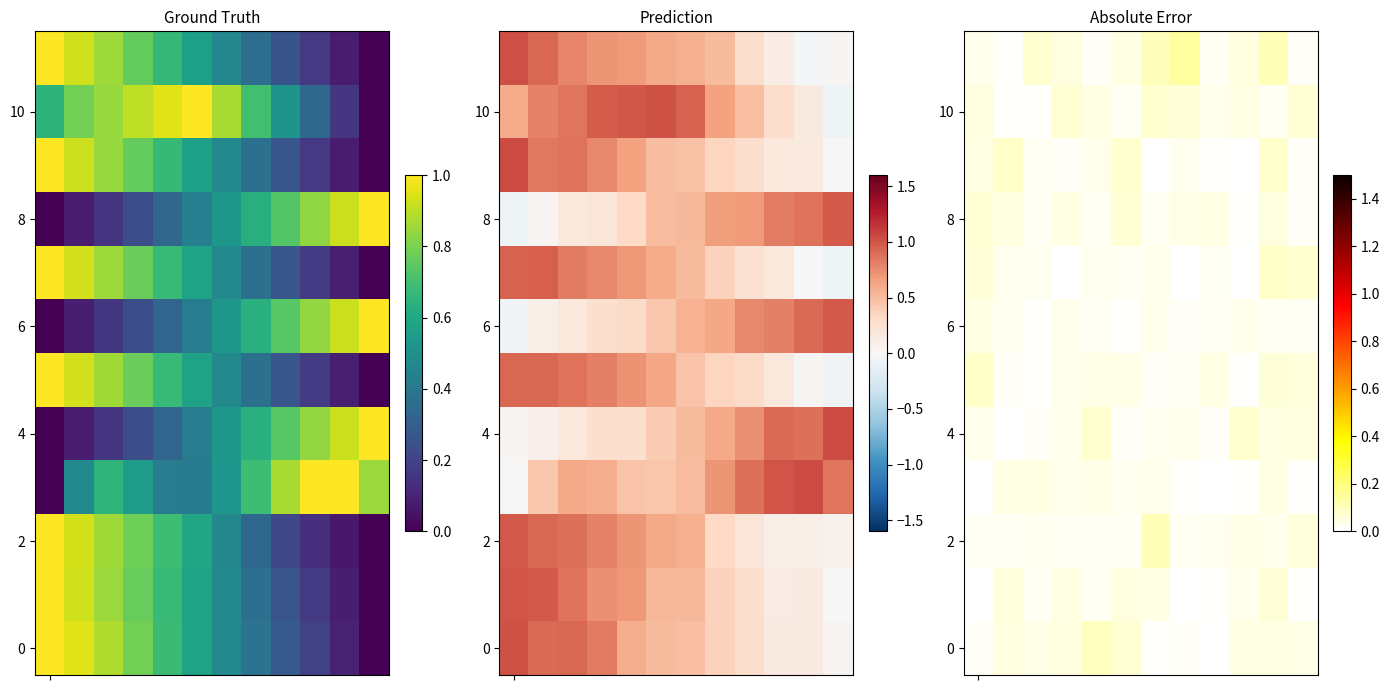

At how many categories does at least one series exceed 0?

12